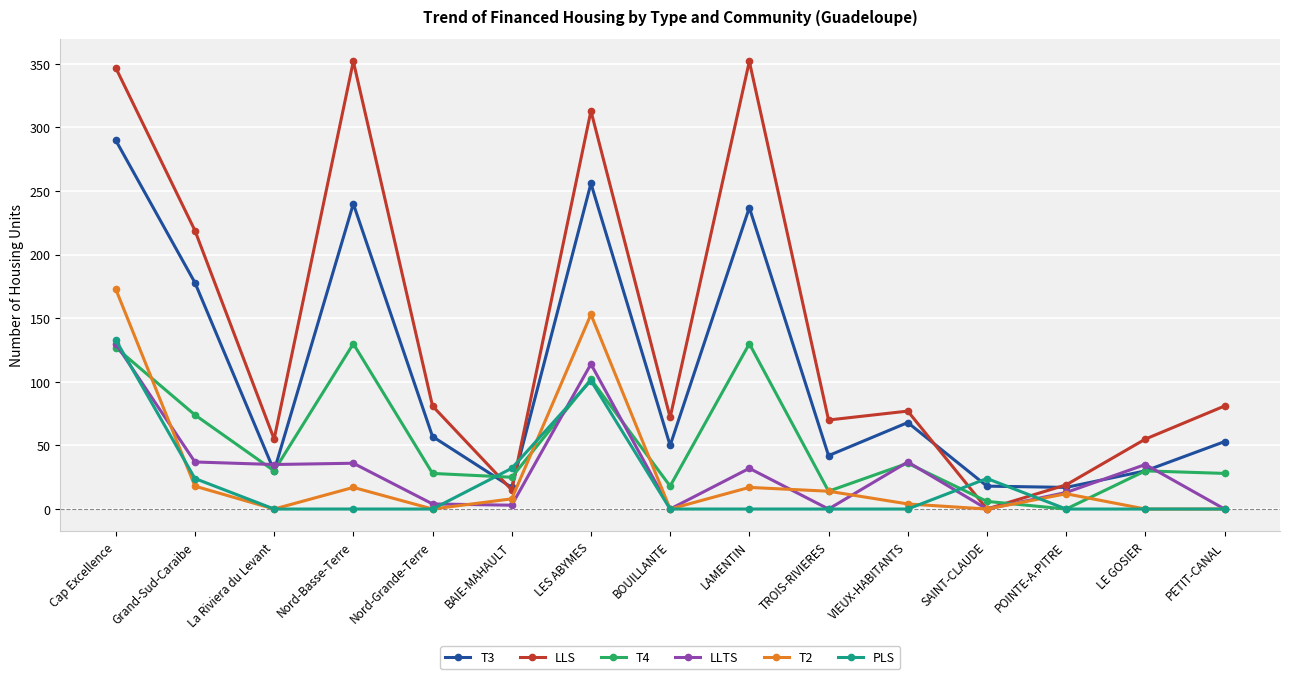

What is the maximum value shown in the chart?

352